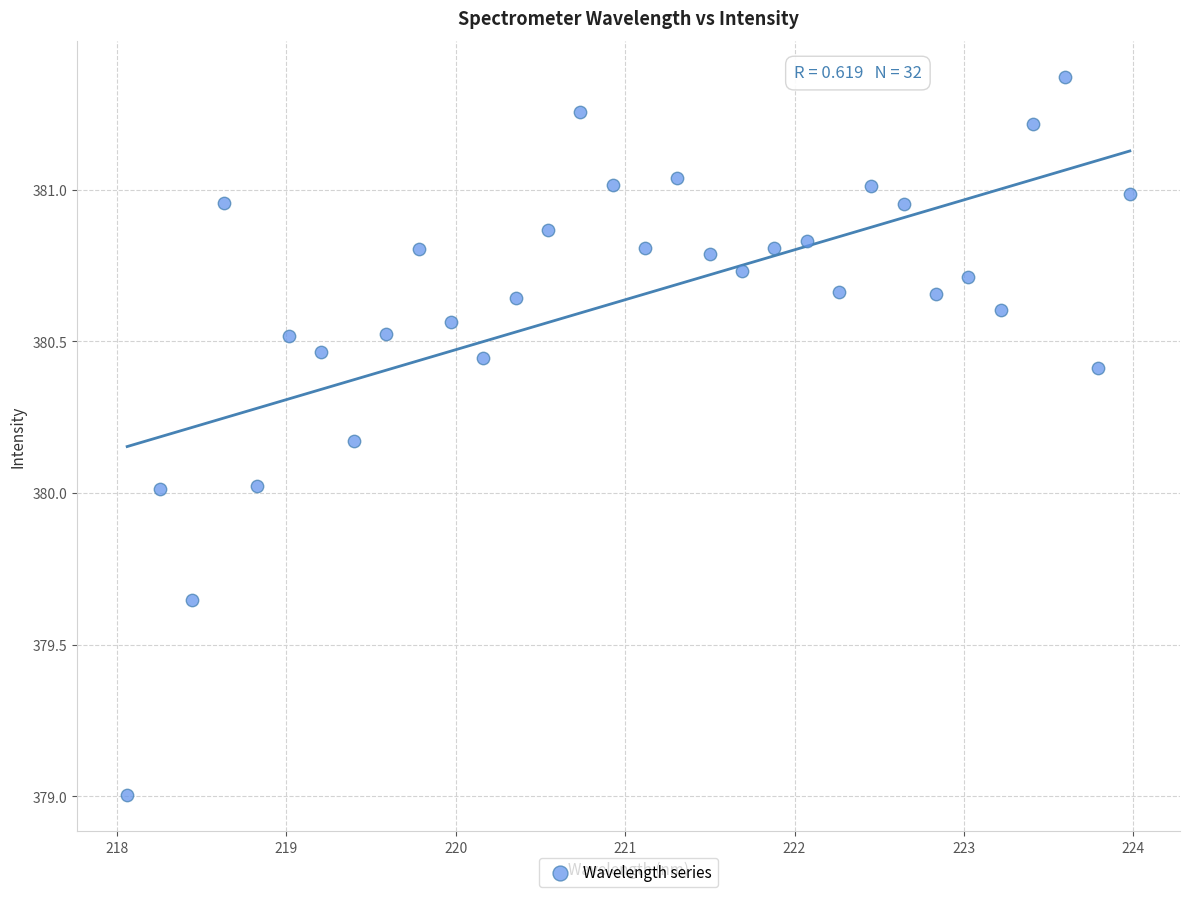

What is the range of Y values (max minus min)?

2.4